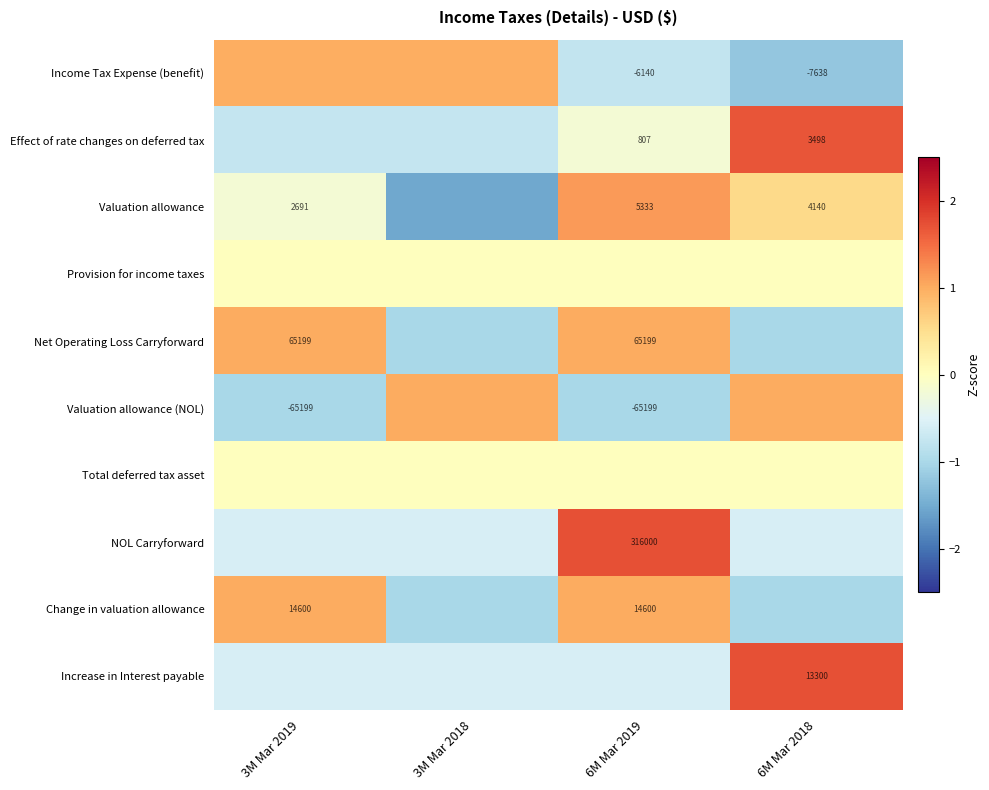

Is the value of Total deferred tax asset at 6M Mar 2019 greater than the value of Net Operating Loss Carryforward at 6M Mar 2019?

No